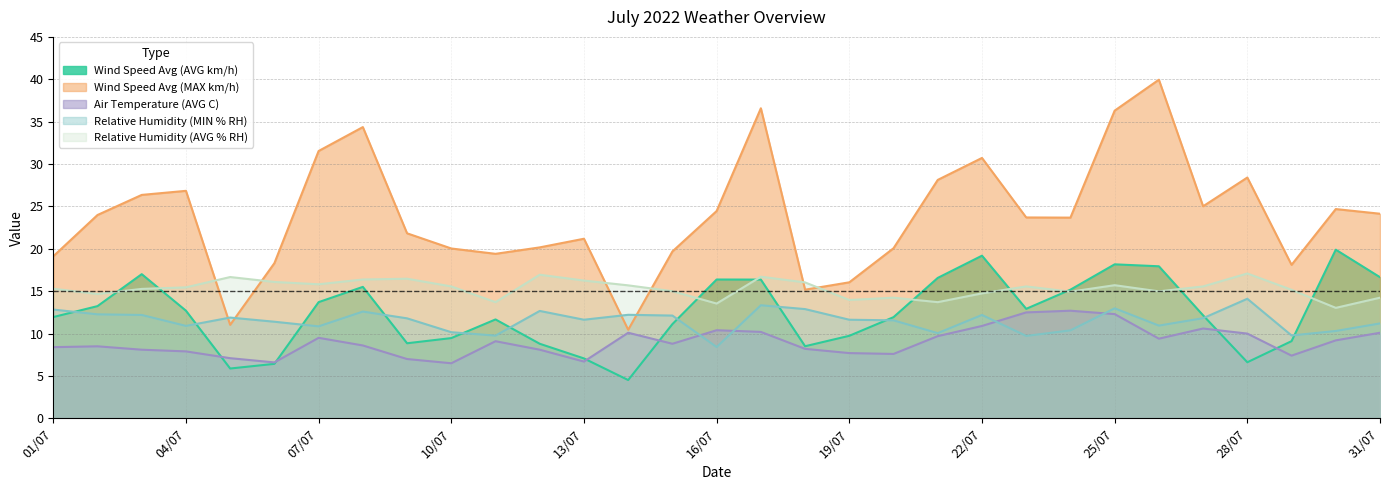

Which series has the largest total across all categories?

Wind Speed Avg (MAX km/h)